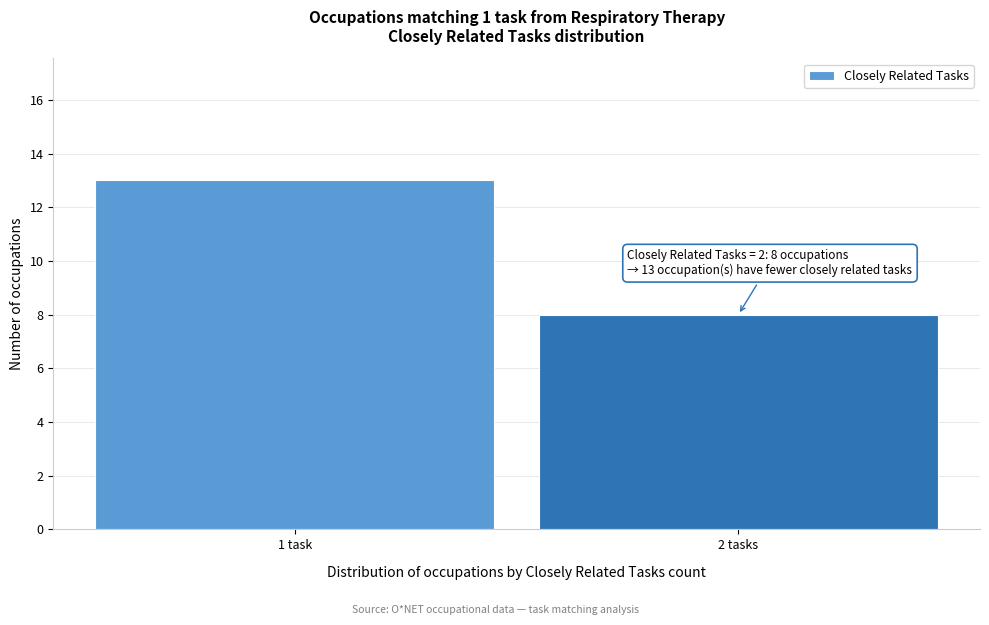

Reading right to left, extract all data points from this chart.

8	13